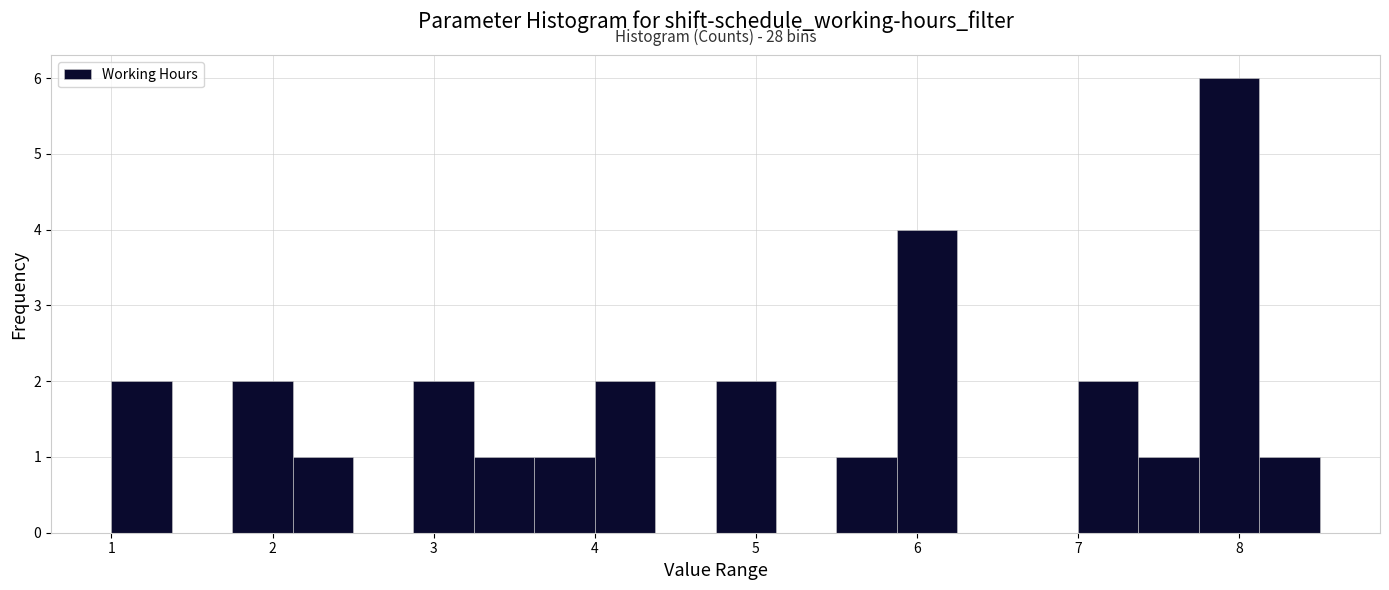

Around what value on the x-axis is the tallest bar? Give the approximate position of its centre, as read against the axis.

7.9